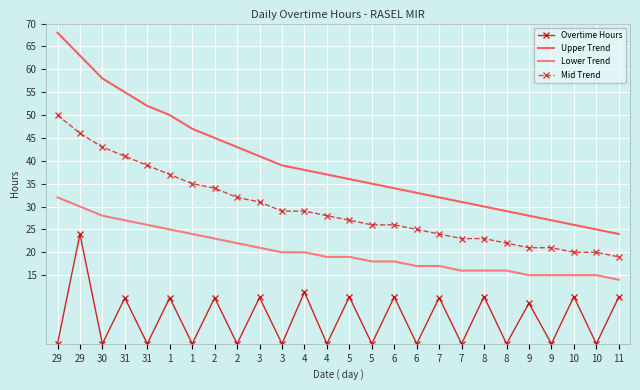

Reading right to left, extract all data points from this chart.

Overtime Hours: 11=10.2	10=0.0	10=10.3	9=0.0	9=8.9	8=0.0	8=10.3	7=0.0	7=10.1	6=0.0	6=10.2	5=0.0	5=10.3	4=0.0	4=11.3	3=0.0	3=10.1	2=0.0	2=10.1	1=0.0	1=10.1	31=0.0	31=10.0	30=0.0	29=24.0	29=0.0
Upper Trend: 11=24.0	10=25.0	10=26.0	9=27.0	9=28.0	8=29.0	8=30.0	7=31.0	7=32.0	6=33.0	6=34.0	5=35.0	5=36.0	4=37.0	4=38.0	3=39.0	3=41.0	2=43.0	2=45.0	1=47.0	1=50.0	31=52.0	31=55.0	30=58.0	29=63.0	29=68.0
Lower Trend: 11=14.0	10=15.0	10=15.0	9=15.0	9=15.0	8=16.0	8=16.0	7=16.0	7=17.0	6=17.0	6=18.0	5=18.0	5=19.0	4=19.0	4=20.0	3=20.0	3=21.0	2=22.0	2=23.0	1=24.0	1=25.0	31=26.0	31=27.0	30=28.0	29=30.0	29=32.0
Mid Trend: 11=19.0	10=20.0	10=20.0	9=21.0	9=21.0	8=22.0	8=23.0	7=23.0	7=24.0	6=25.0	6=26.0	5=26.0	5=27.0	4=28.0	4=29.0	3=29.0	3=31.0	2=32.0	2=34.0	1=35.0	1=37.0	31=39.0	31=41.0	30=43.0	29=46.0	29=50.0